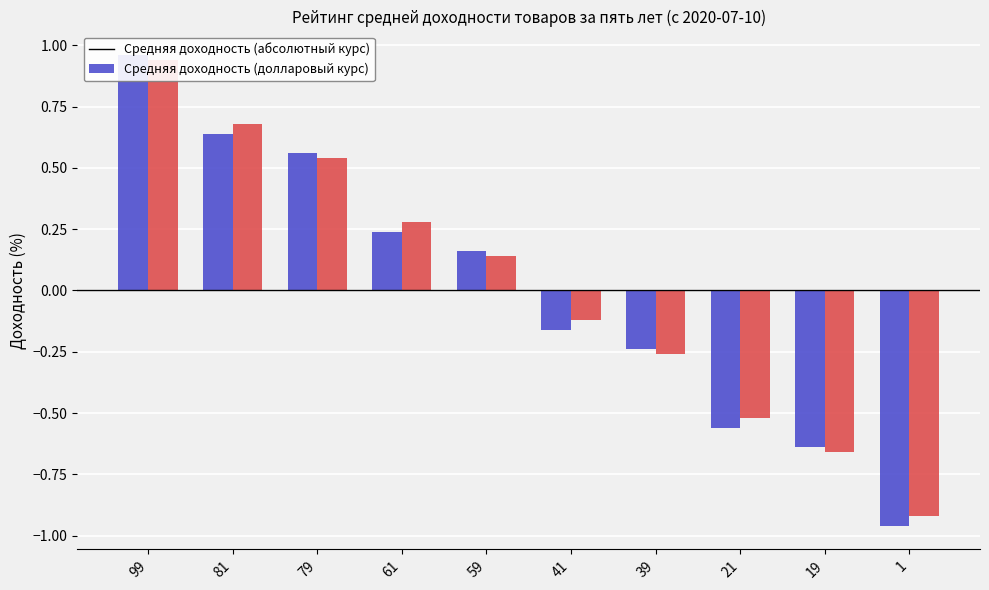

What is the difference between the col_4 values at 41 and 1?

0.8